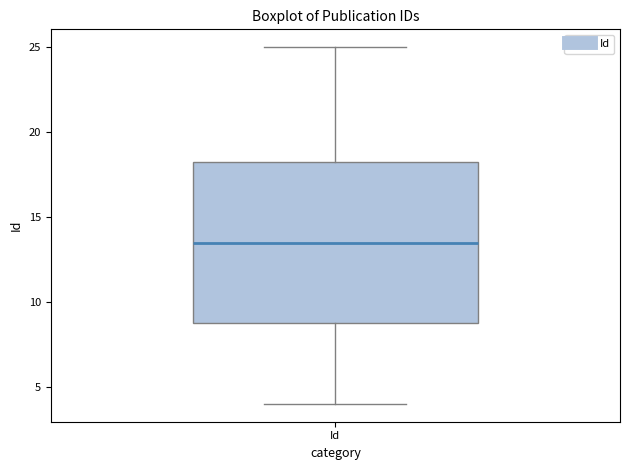

Read this box plot against the y-axis: the position of the median line, the range covered by the box, and the ends of both whiskers. The values are not printed on the chart, so give them approximately, as read against the axis.

median 13.5, box 9.0 to 18.5, whiskers 4.0 to 25.0